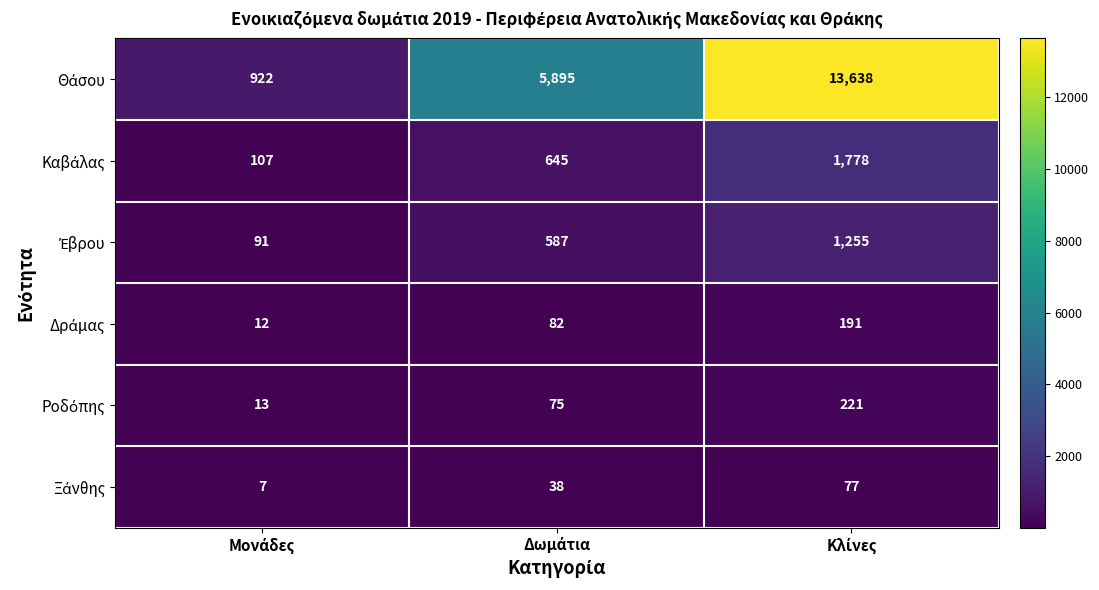

What is the minimum value shown in the chart?

7